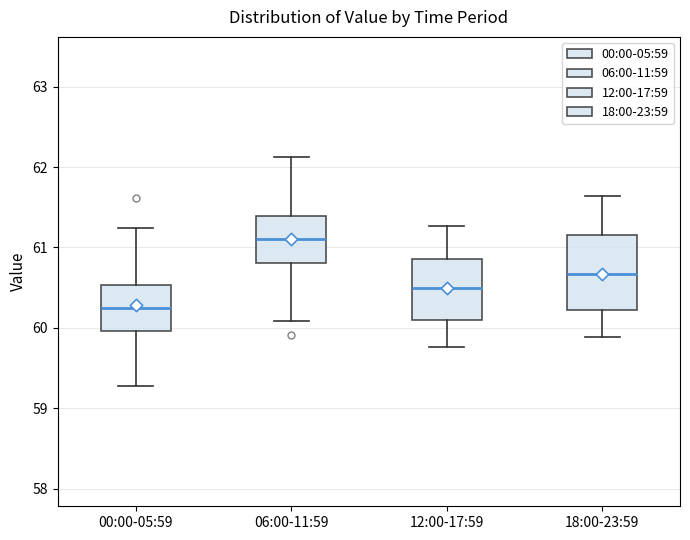

Reading left to right, read every box against the y-axis: the position of its median line, the range the box covers, and the ends of its whiskers. The values are not printed on the chart, so give them approximately, as read against the axis.

00:00-05:59: median 60.3, box 60.0 to 60.5, whiskers 59.3 to 61.2
06:00-11:59: median 61.1, box 60.8 to 61.4, whiskers 60.1 to 62.1
12:00-17:59: median 60.5, box 60.1 to 60.9, whiskers 59.8 to 61.3
18:00-23:59: median 60.7, box 60.2 to 61.2, whiskers 59.9 to 61.6